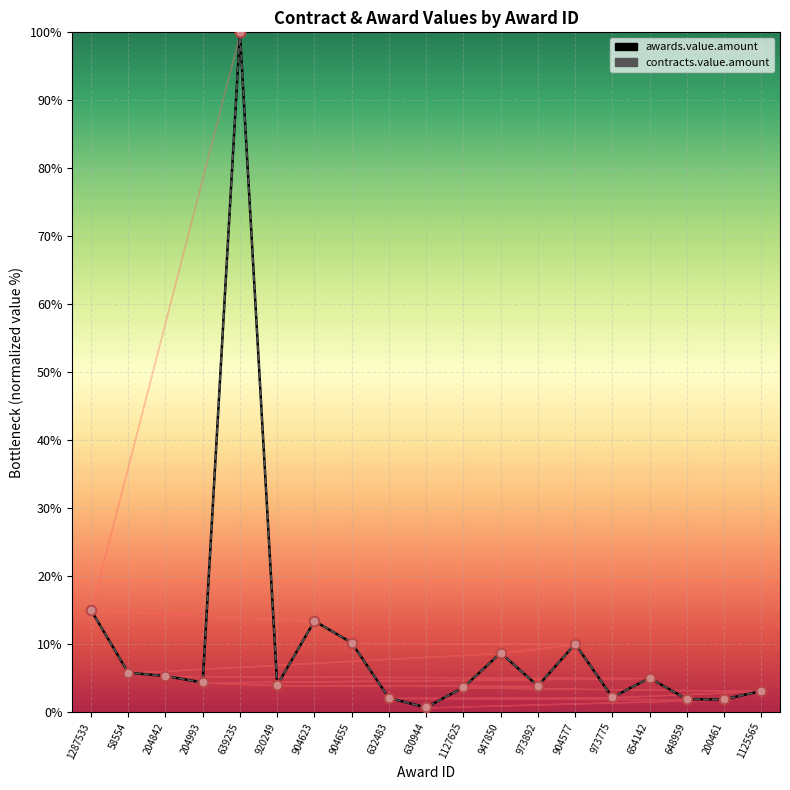

At how many categories does at least one series exceed 66?

1